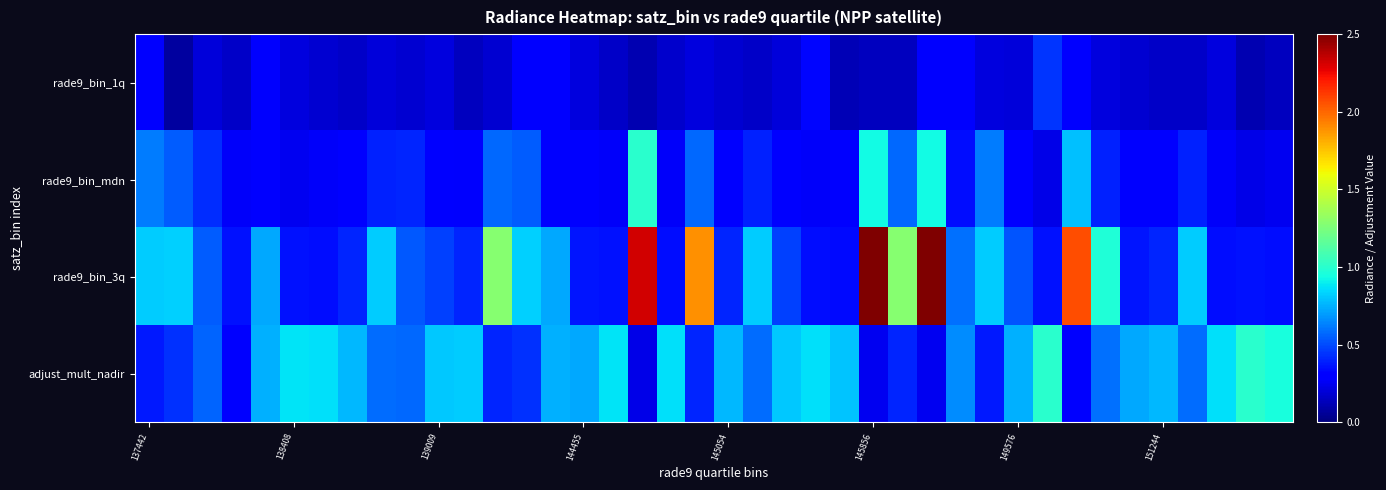

How many data points does each series have?

40